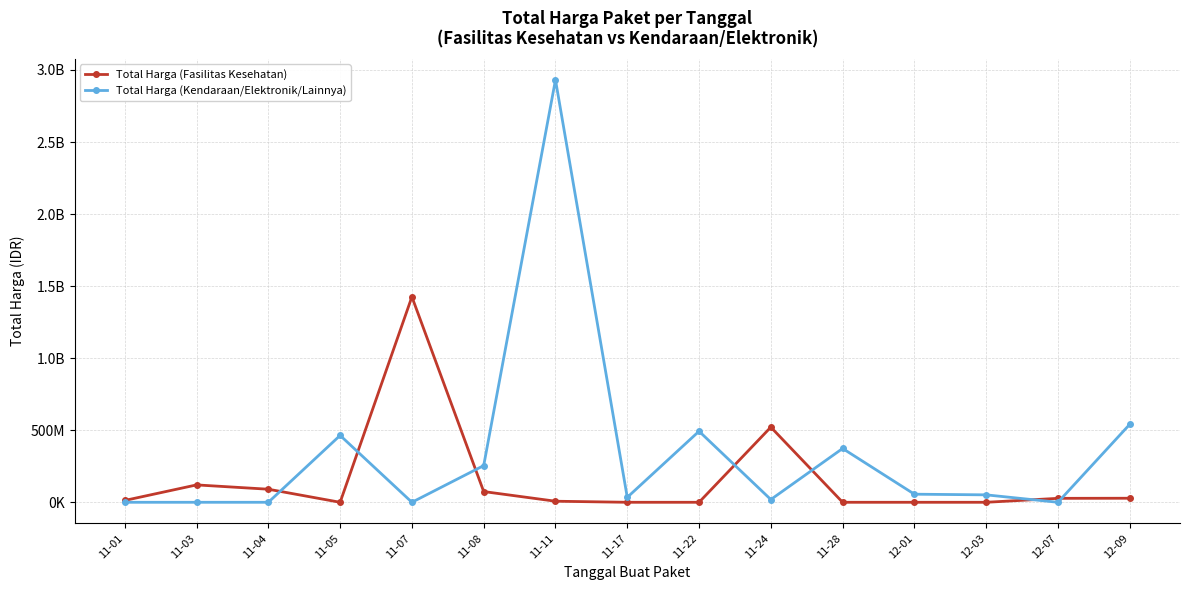

The value of Total Harga (Kendaraan/Elektronik/Lainnya) at 11-28 is 522194808. True or false?

False